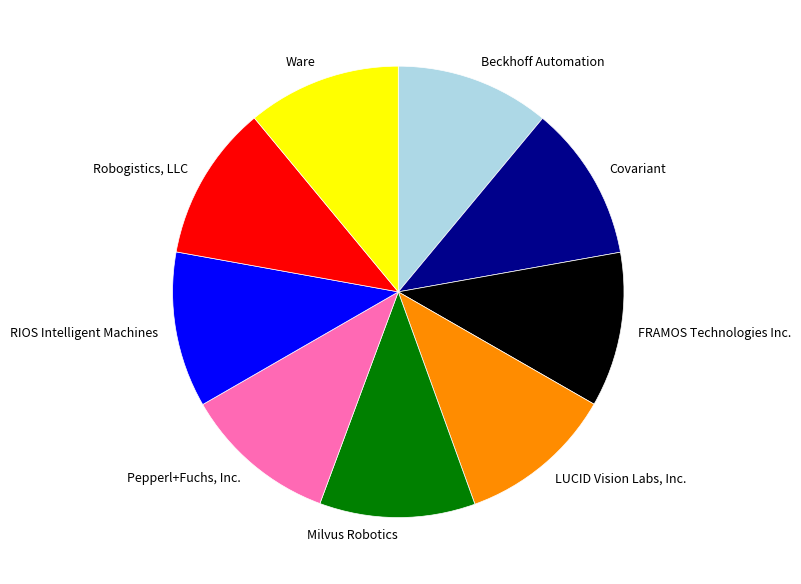

Combined, do FRAMOS Technologies Inc. and Milvus Robotics account for over 50%?

No